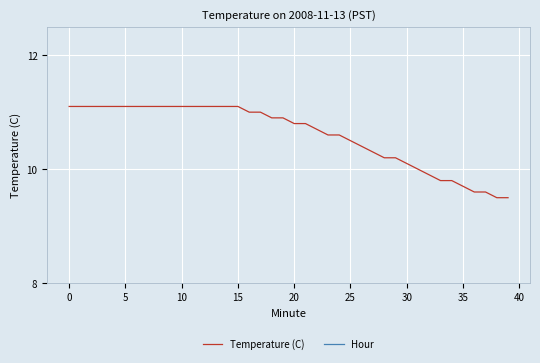

What is the spread (max minus min) of values at 23?

10.6